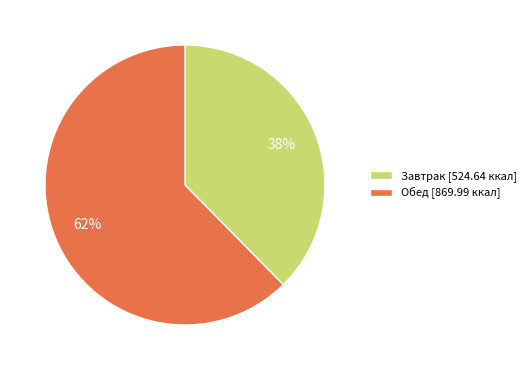

To the nearest percent, what percentage of the pie is Обед?

62%